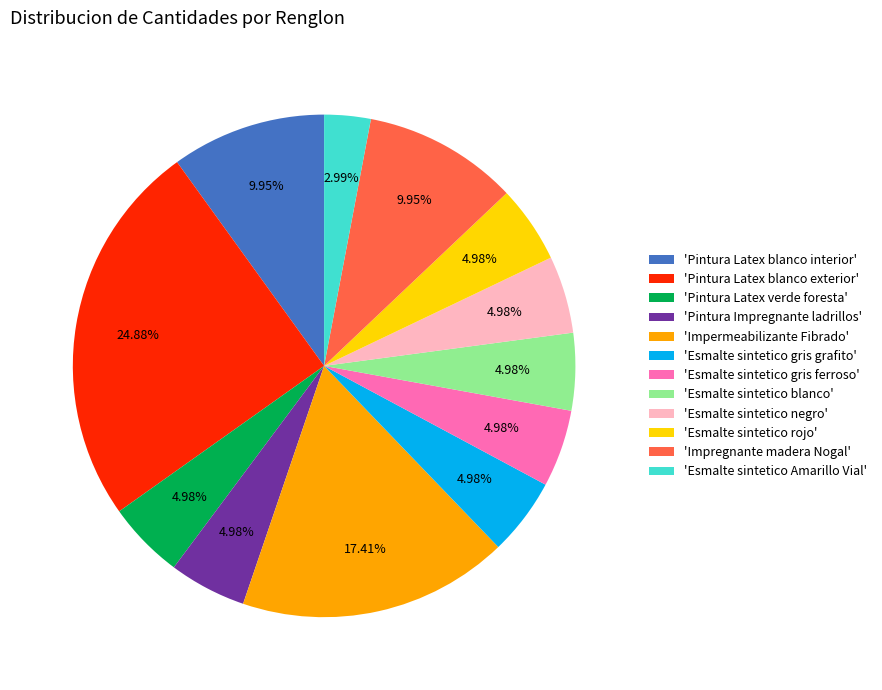

Does 'Impermeabilizante Fibrado' represent more than half of the total?

No